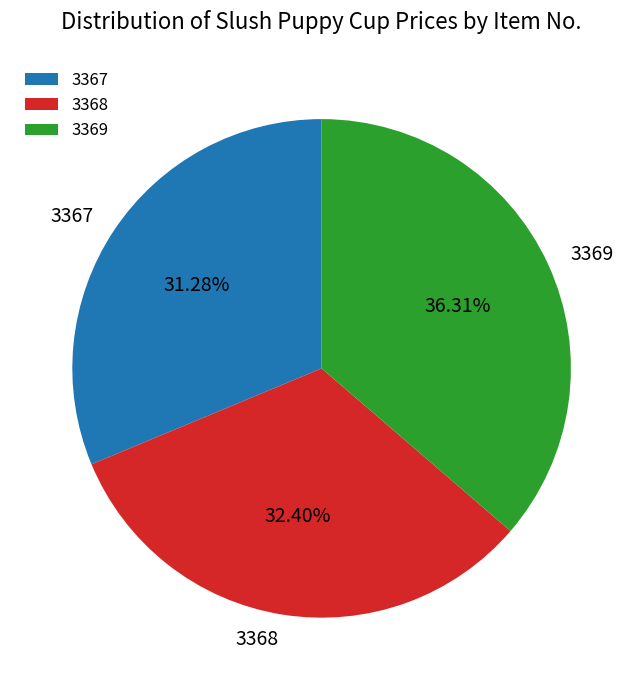

Is it true that 3368 is 18% of the pie?

False